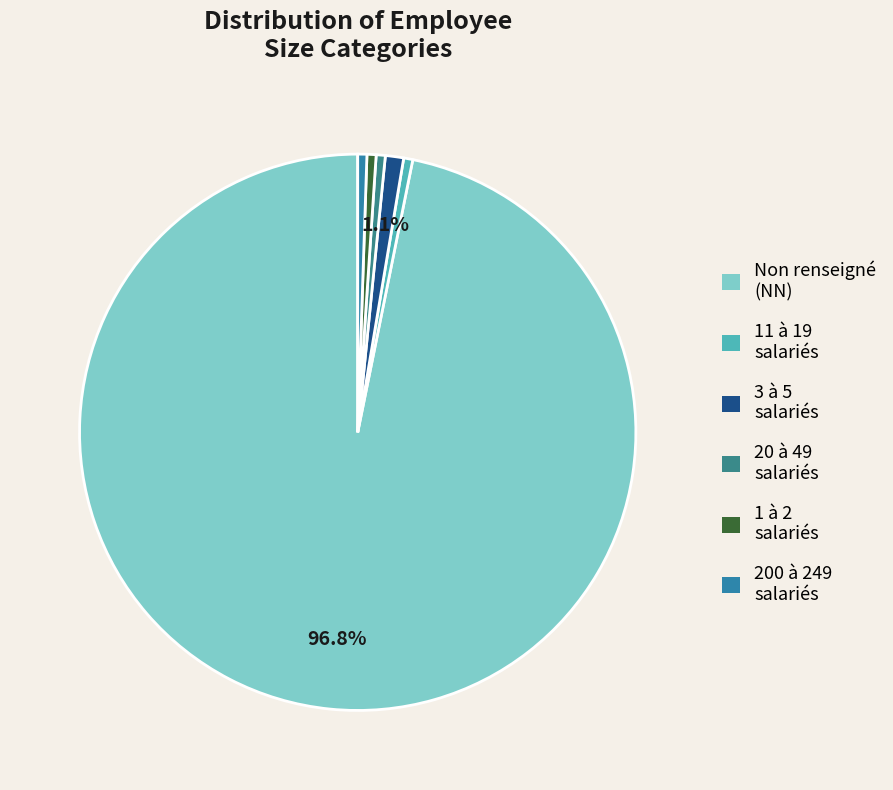

Which slice is the smallest?

11